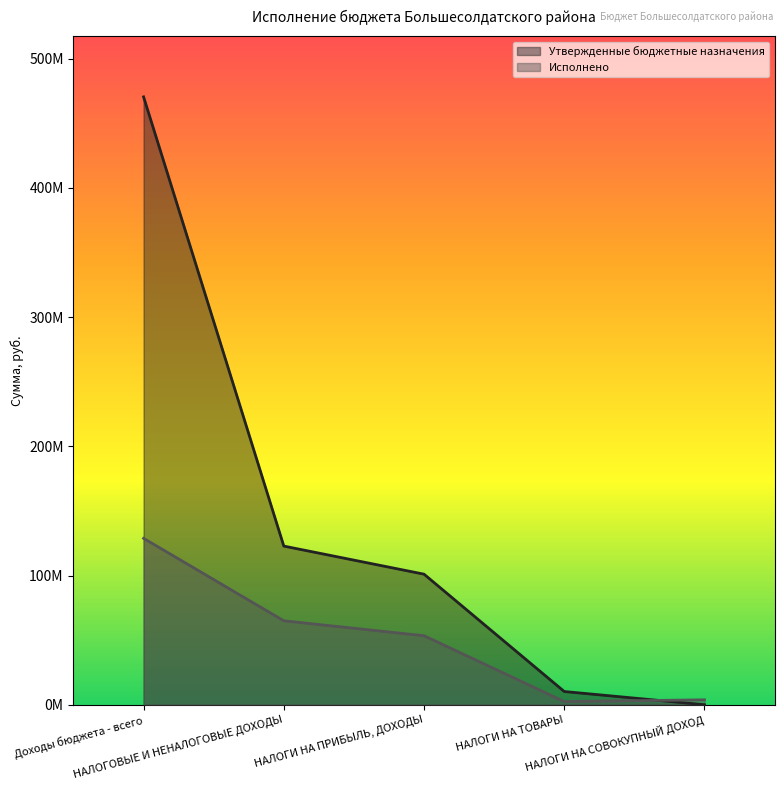

What is the difference between the Утвержденные бюджетные назначения values at Доходы бюджета - всего and НАЛОГИ НА ТОВАРЫ?

460283056.1